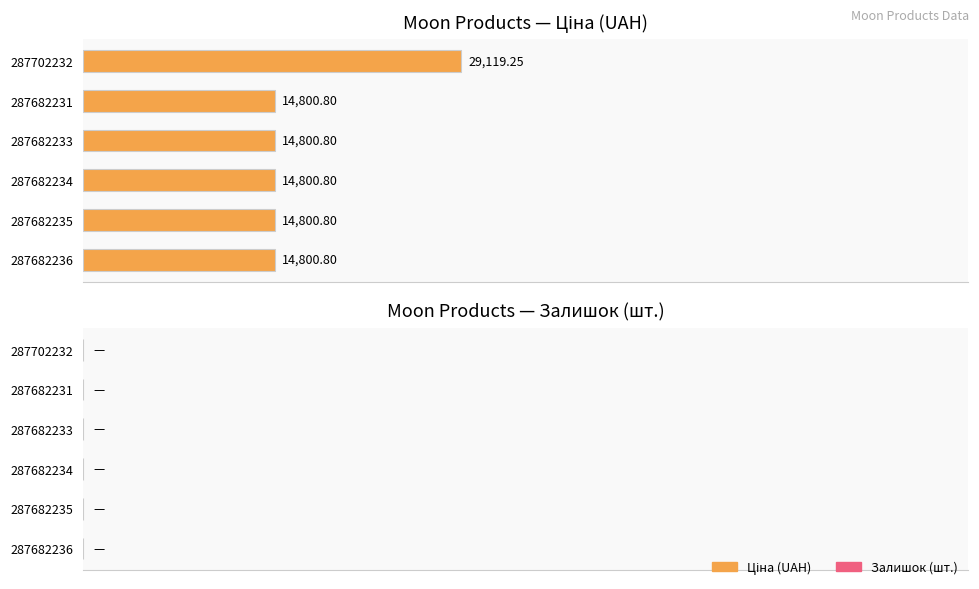

What is the ratio of the value at 287682231 to the value at 287682235?

1.0